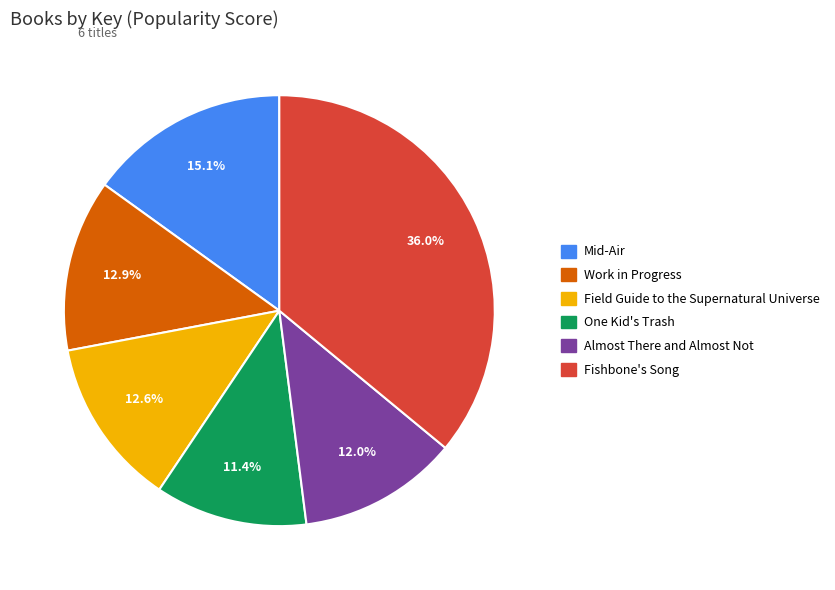

To the nearest percent, what is the difference between the largest and smallest slice percentages?

25%